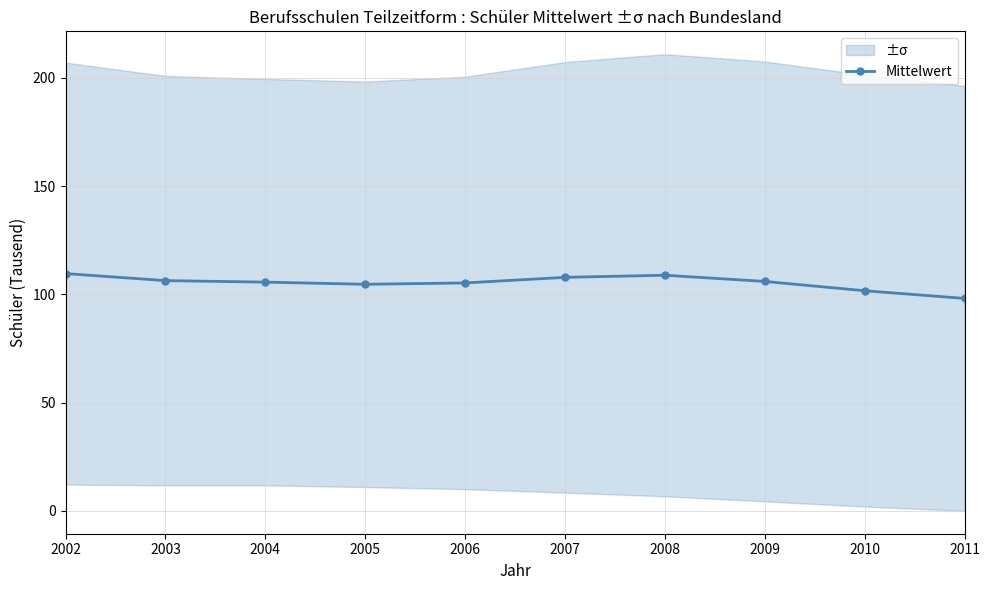

List the labels in order of value, largest first.

2002, 2008, 2007, 2003, 2009, 2004, 2006, 2005, 2010, 2011